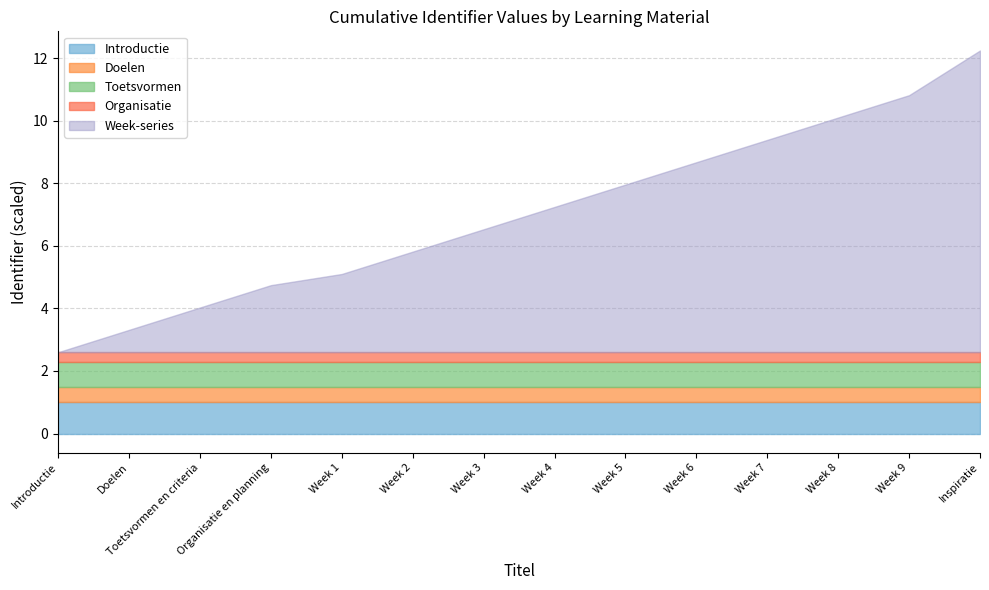

Count the number of values greater than 3486458.

6